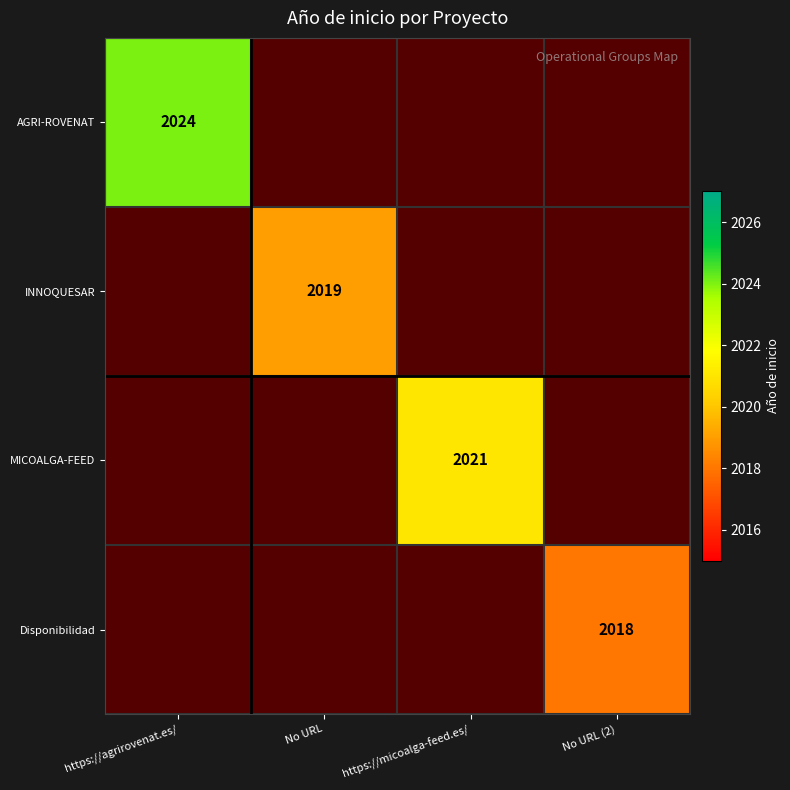

Is it true that AGRI-ROVENAT equals 2024 at https://agrirovenat.es/?

True